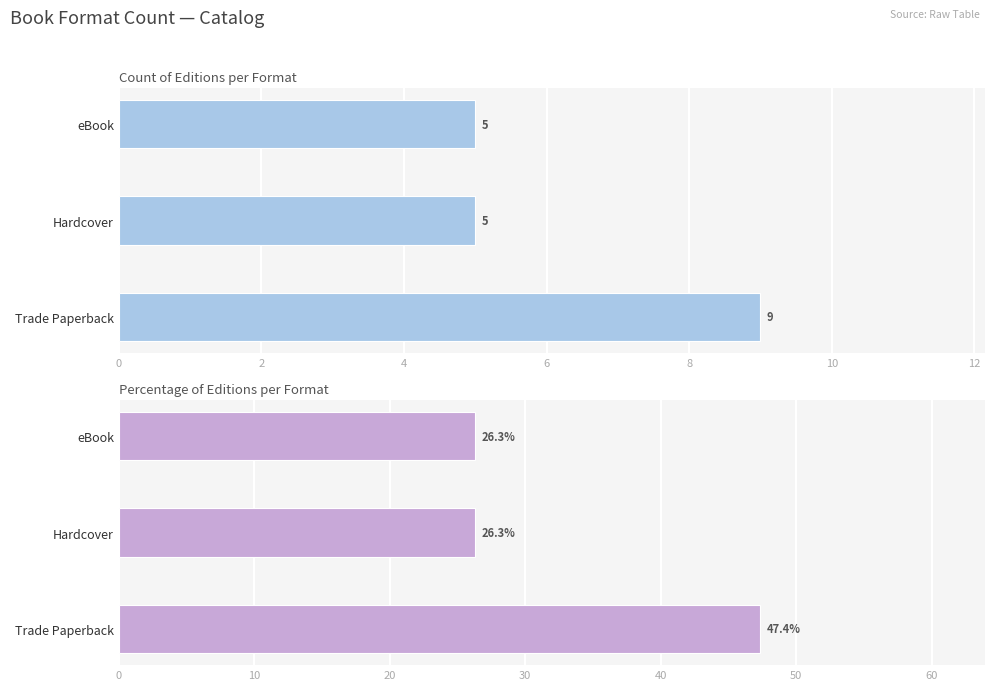

The Count series shows 12.3 at Trade Paperback. True or false?

False